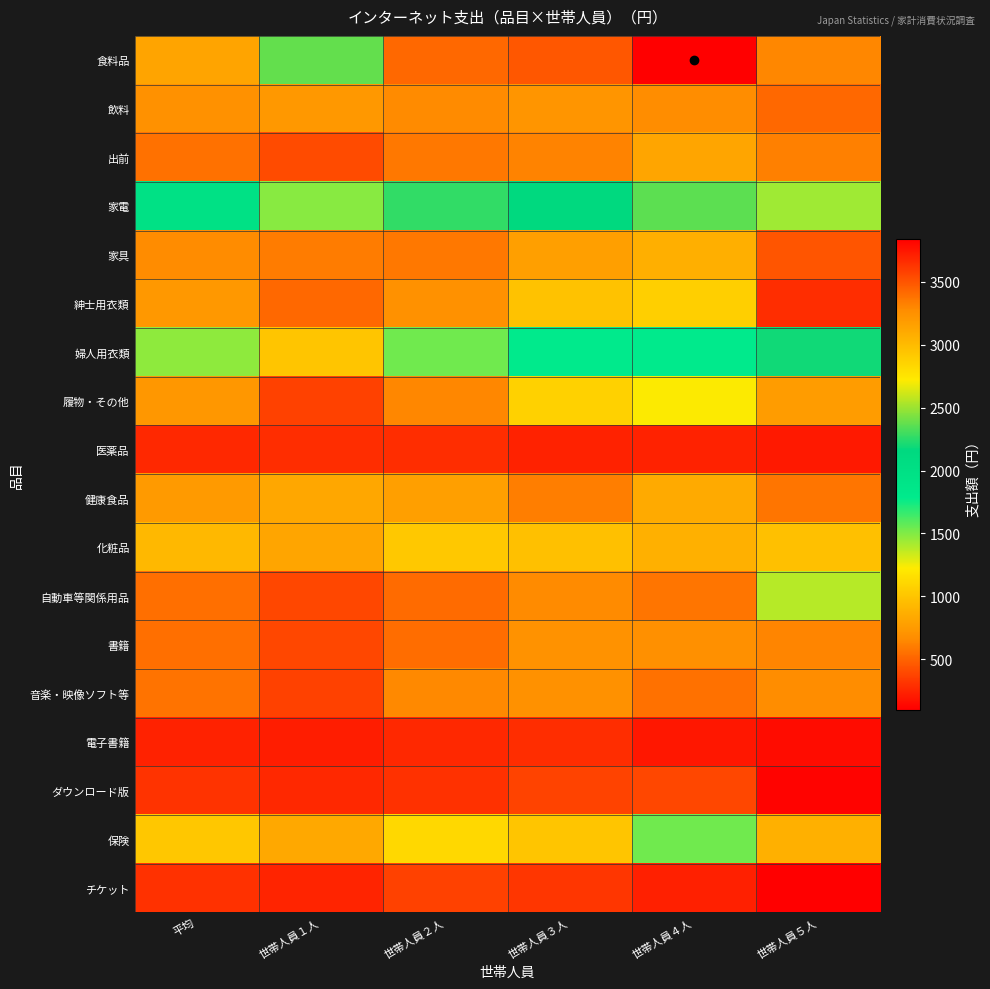

At how many categories does at least one series exceed 1860?

6